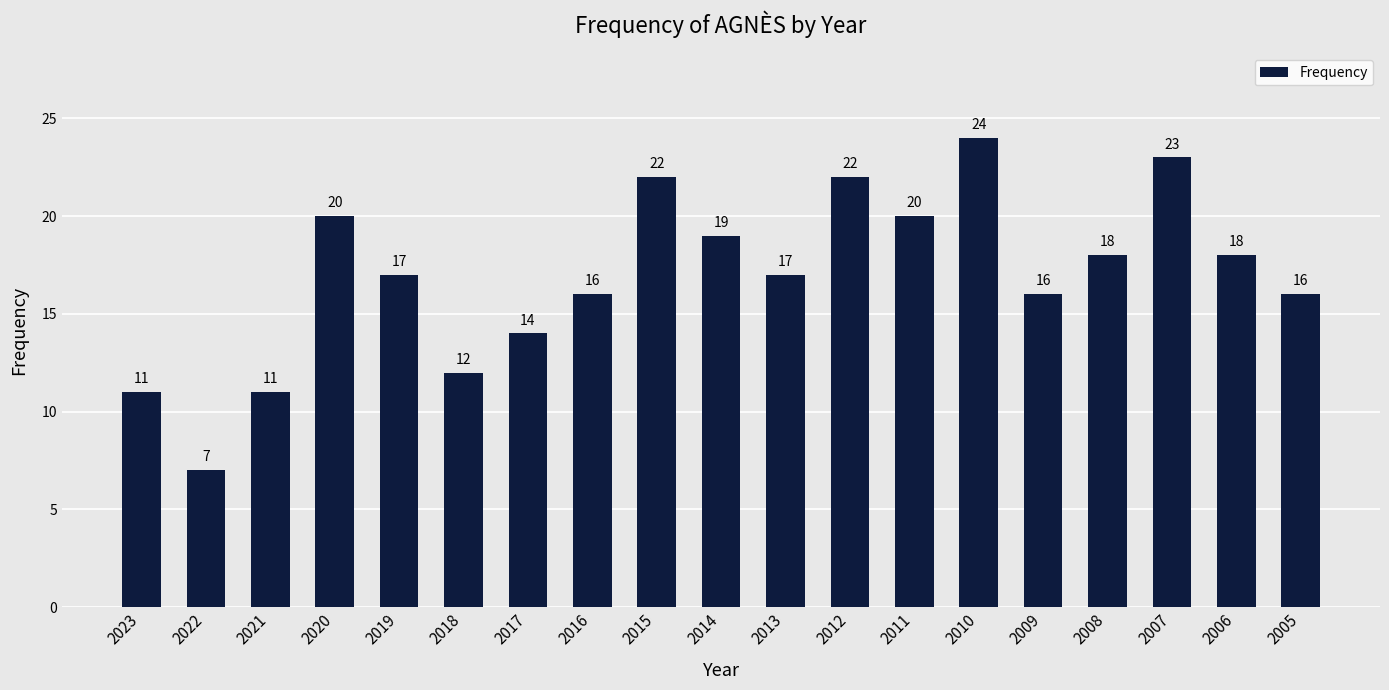

What is the difference between the maximum and minimum values?

17